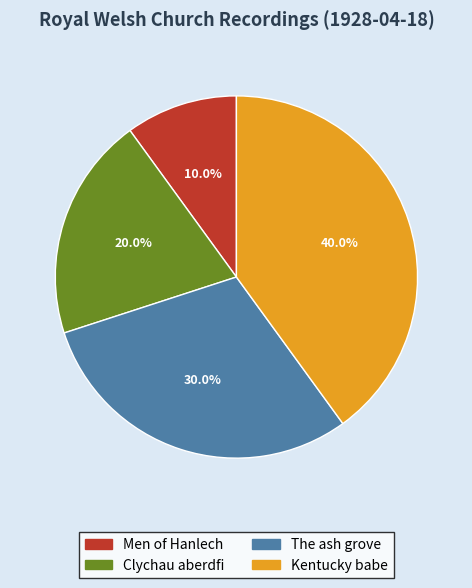

True or false: Clychau aberdfi accounts for 20% of the total.

True